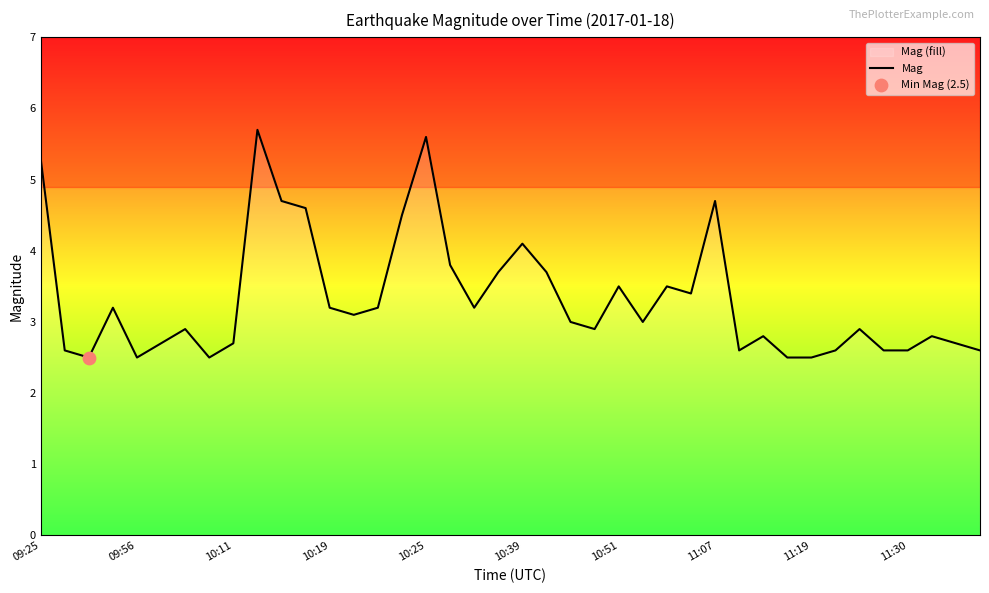

What is the change in value from 29 to 30?

+0.2